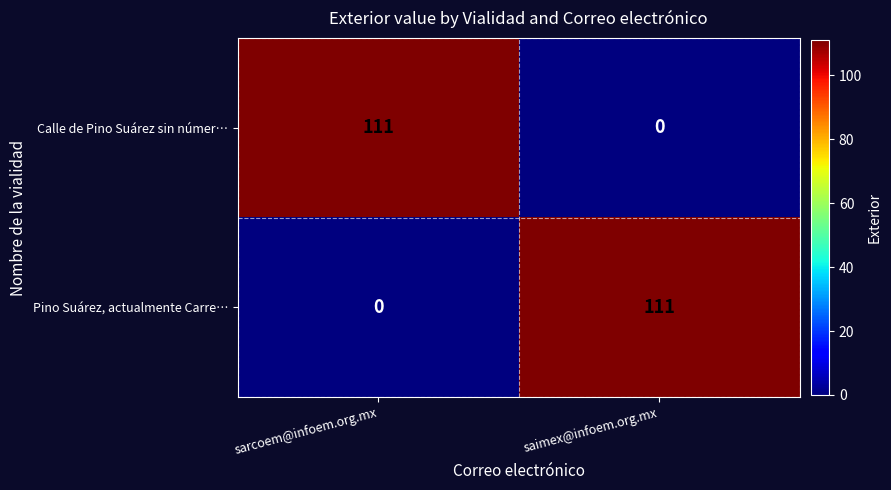

At which label is Calle de Pino Suárez sin númer… closest to 55?

saimex@infoem.org.mx